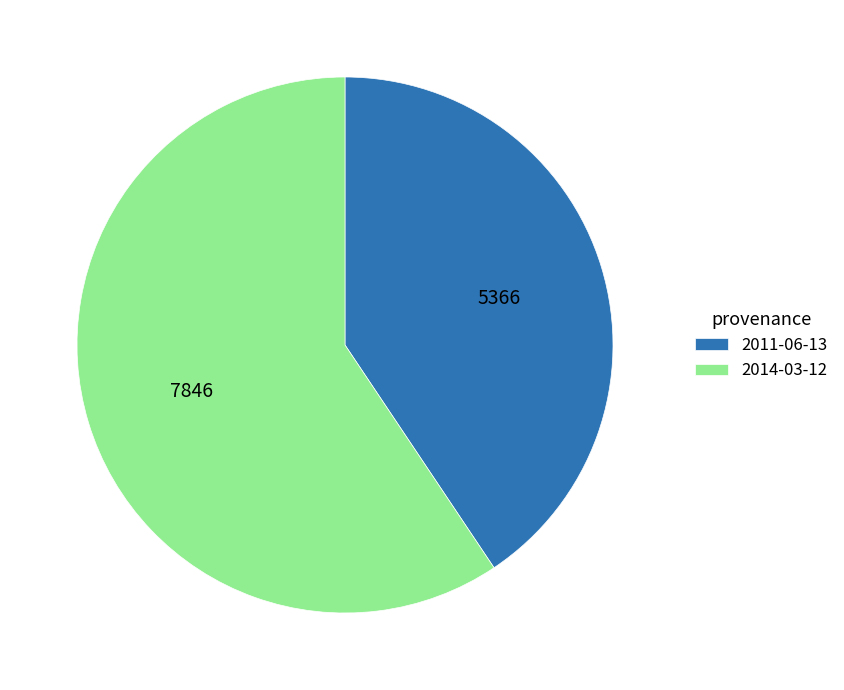

Count the number of slices in the pie.

2